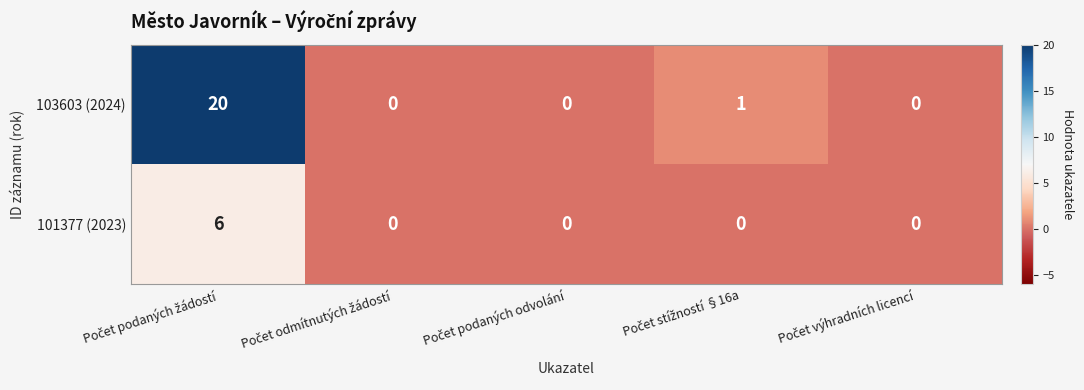

What is the maximum value shown in the chart?

20